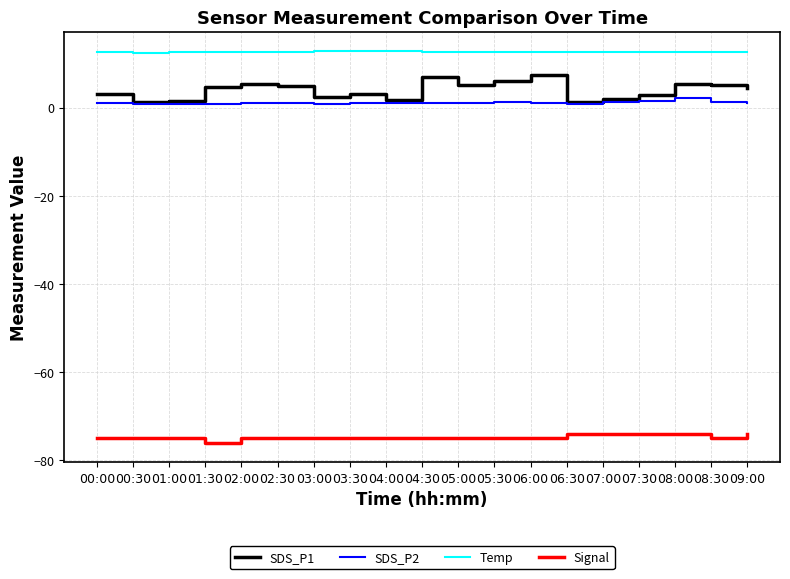

How many lines are shown in the chart?

4